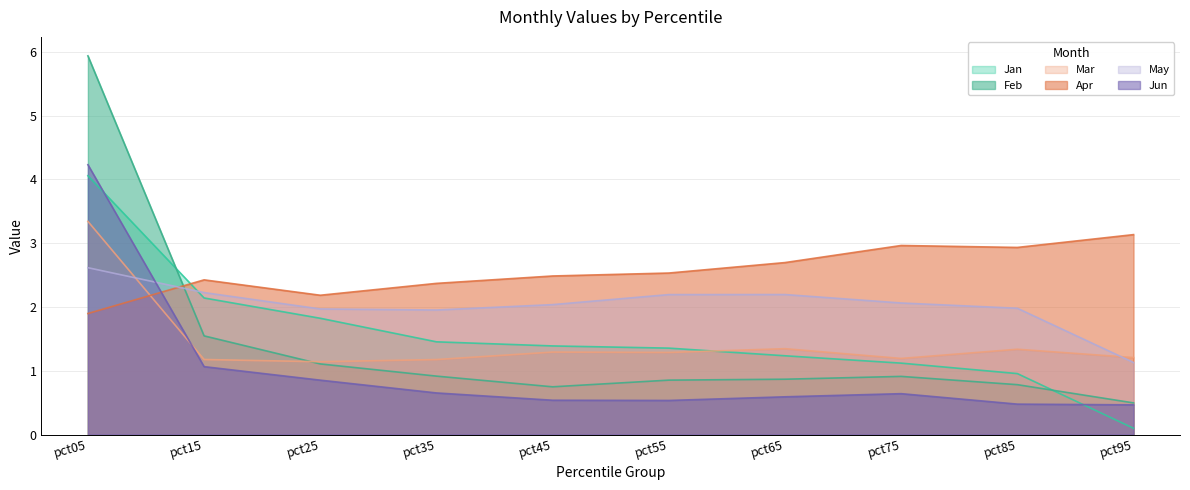

What are all the series names shown in the legend?

Jan, Feb, Mar, Apr, May, Jun